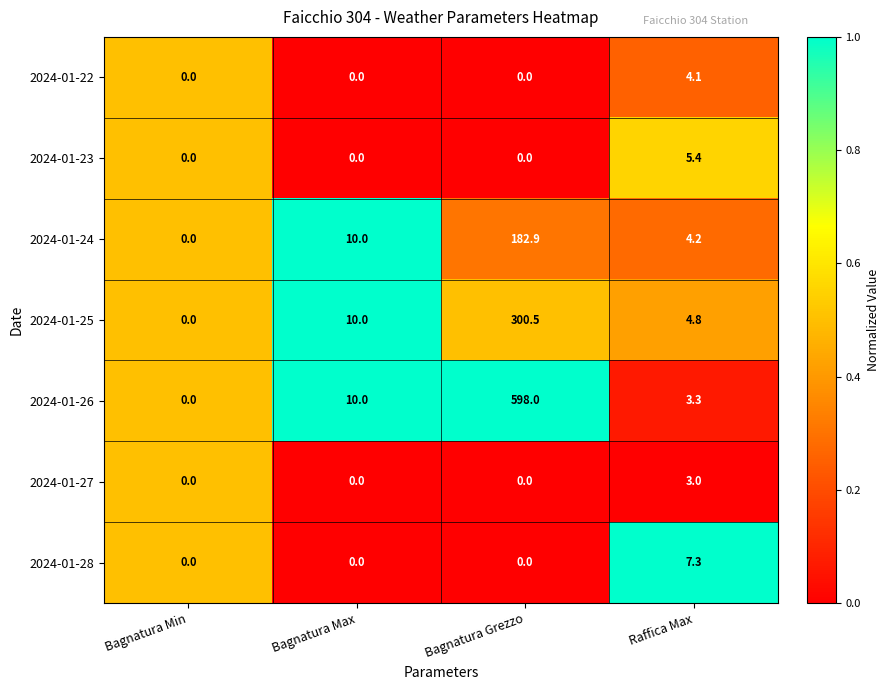

Reading left to right, what are all the values shown in this chart?

2024-01-22: 0.0	0.0	0.0	4.1
2024-01-23: 0.0	0.0	0.0	5.4
2024-01-24: 0.0	10.0	182.9	4.2
2024-01-25: 0.0	10.0	300.5	4.8
2024-01-26: 0.0	10.0	598.0	3.3
2024-01-27: 0.0	0.0	0.0	3.0
2024-01-28: 0.0	0.0	0.0	7.3